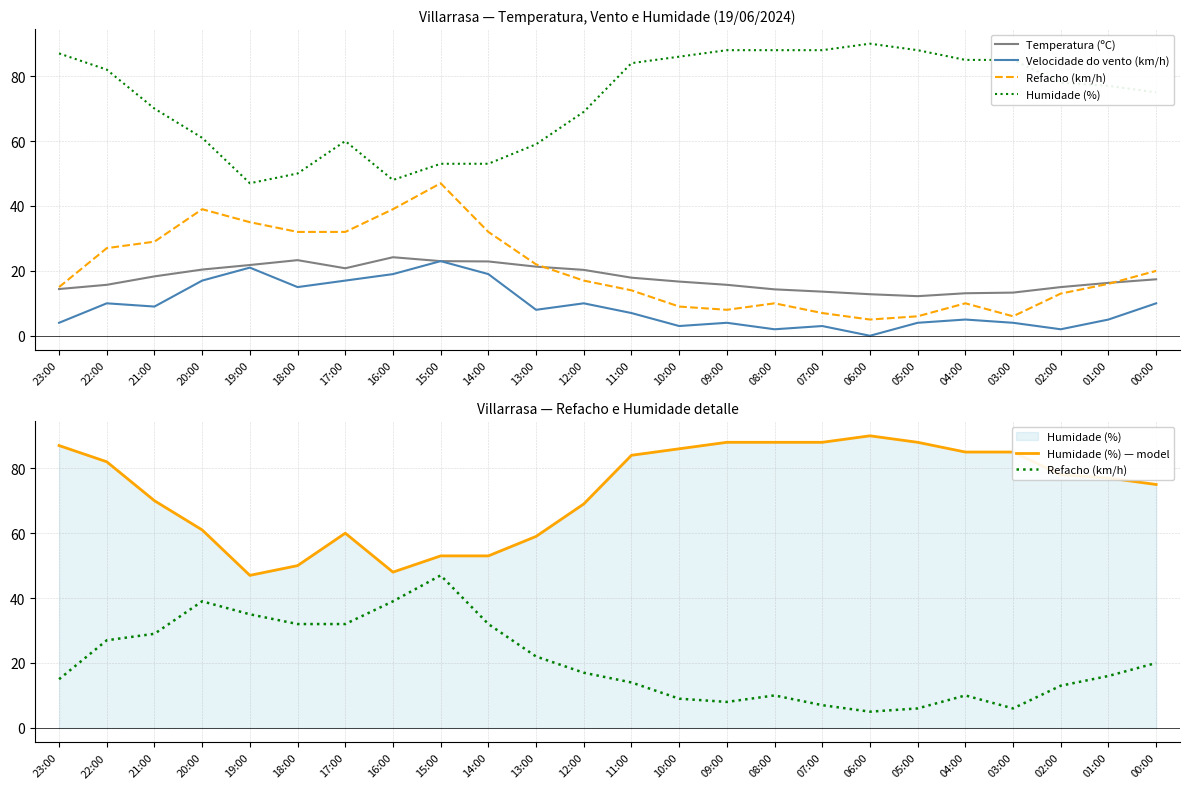

The Humidade (%) series shows 23.6 at 21:00. True or false?

False